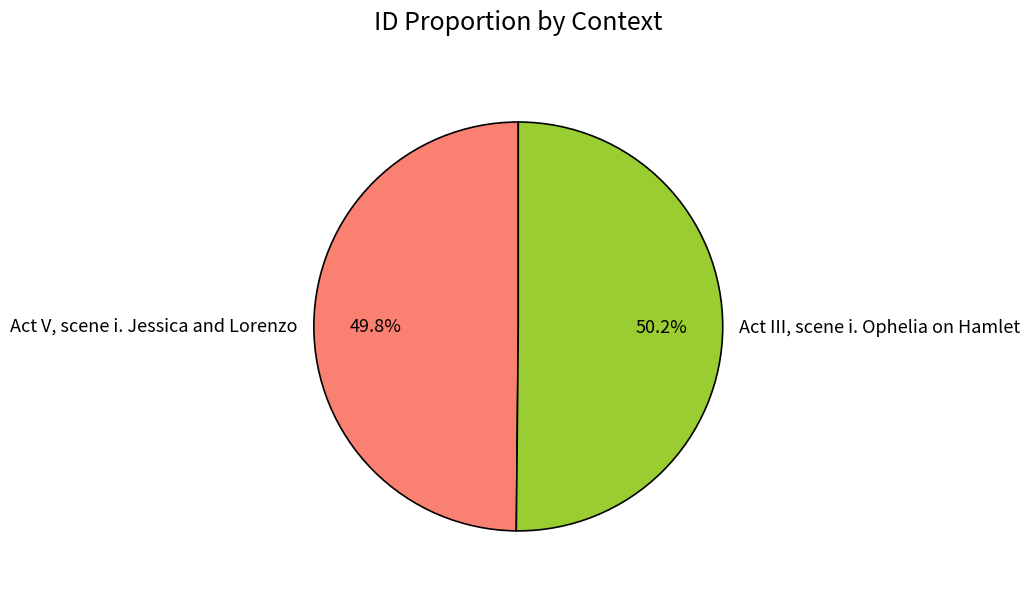

Is there a majority slice in this chart?

Yes